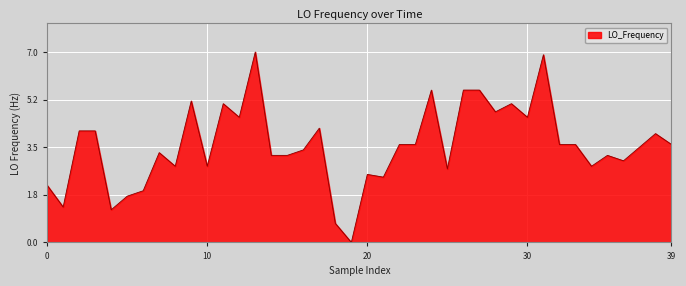

What is the greatest value displayed?

7.0